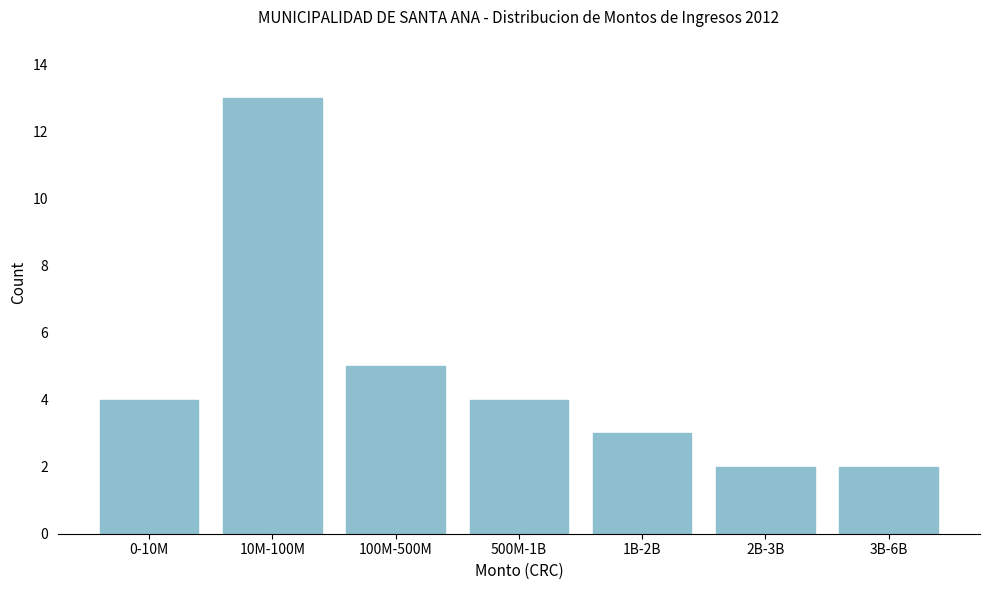

Reading left to right, extract all data points from this chart.

4	13	5	4	3	2	2